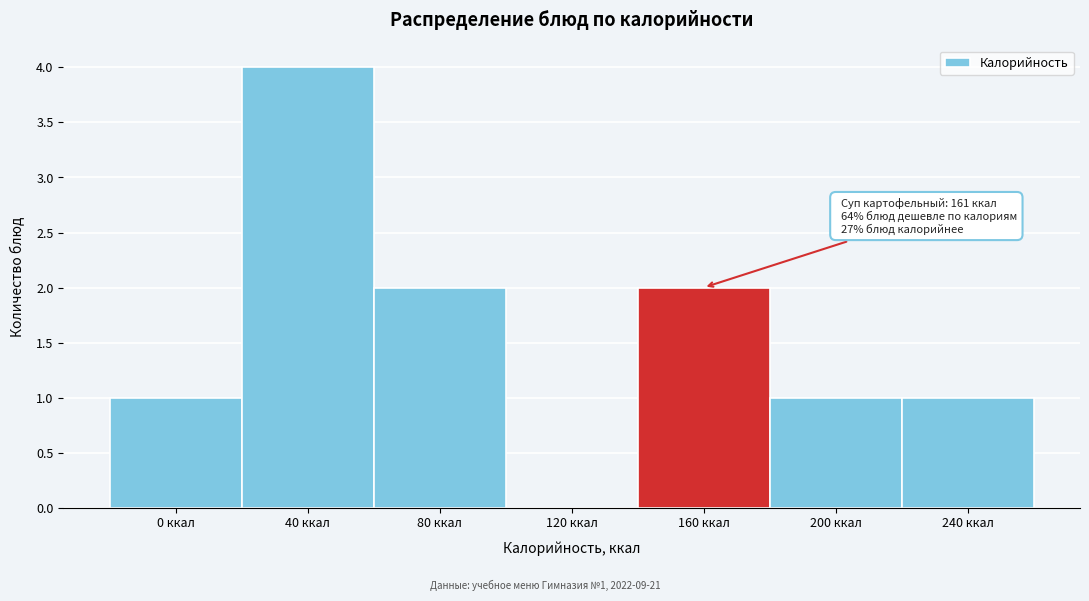

Reading right to left, list all the values displayed in this chart.

240 ккал=1	200 ккал=1	160 ккал=2	120 ккал=0	80 ккал=2	40 ккал=4	0 ккал=1